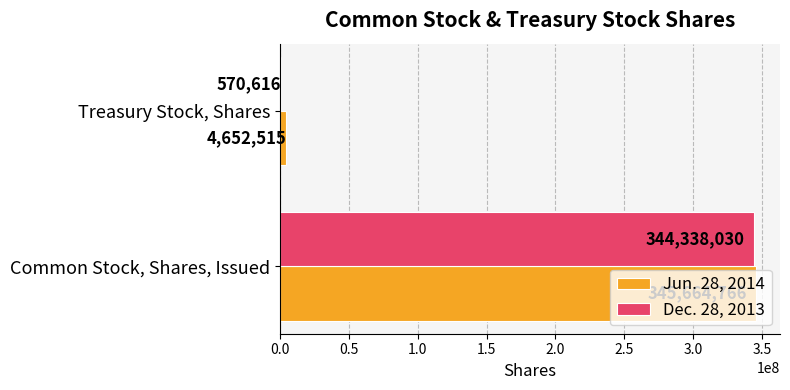

What are all the series names shown in the legend?

Jun. 28, 2014, Dec. 28, 2013